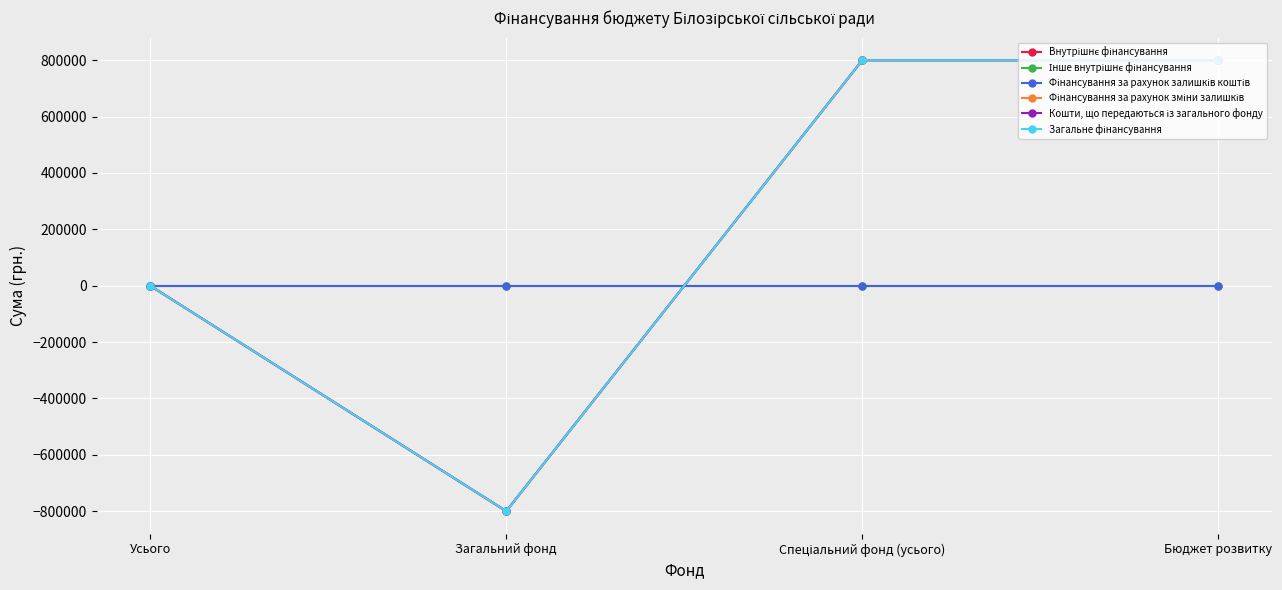

Which series has the largest range (max minus min)?

Внутрішнє фінансування